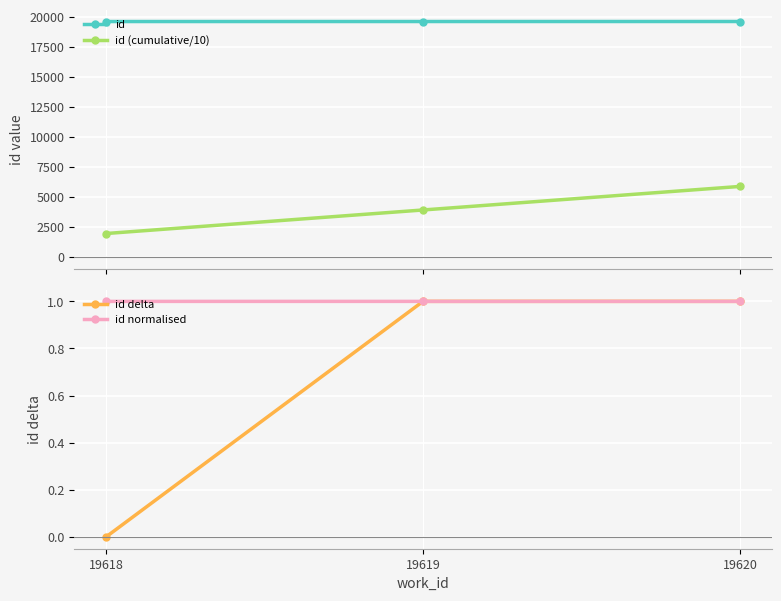

What is the difference between the id delta values at 19618 and 19620?

1.0